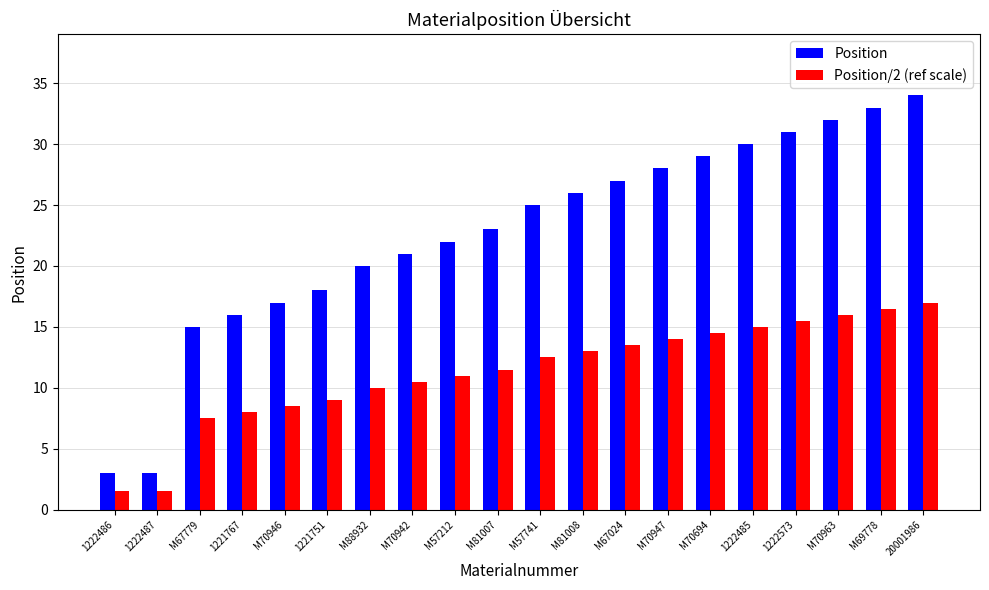

How many data points in Position/2 (ref scale) are above 12?

10